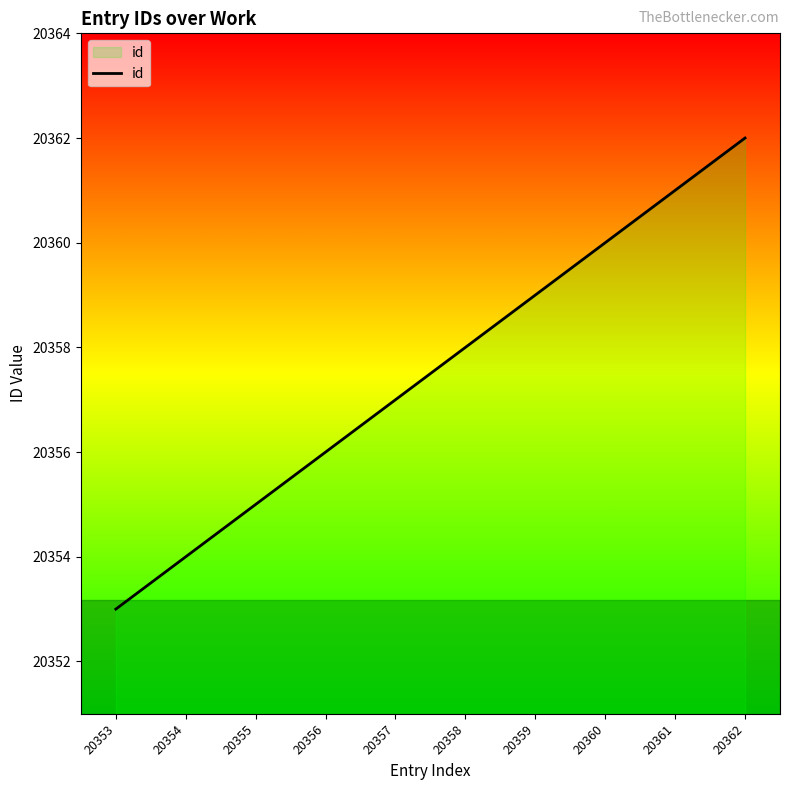

Approximately how many times larger is the value at 20357 compared to 20359?

1.0